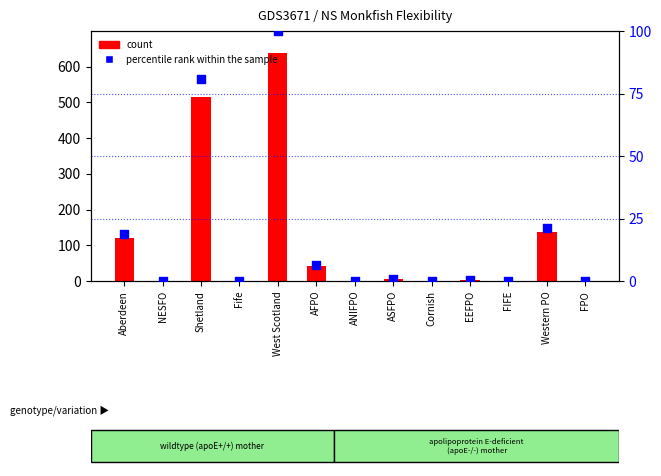

What are all the series names shown in the legend?

count, percentile rank within the sample